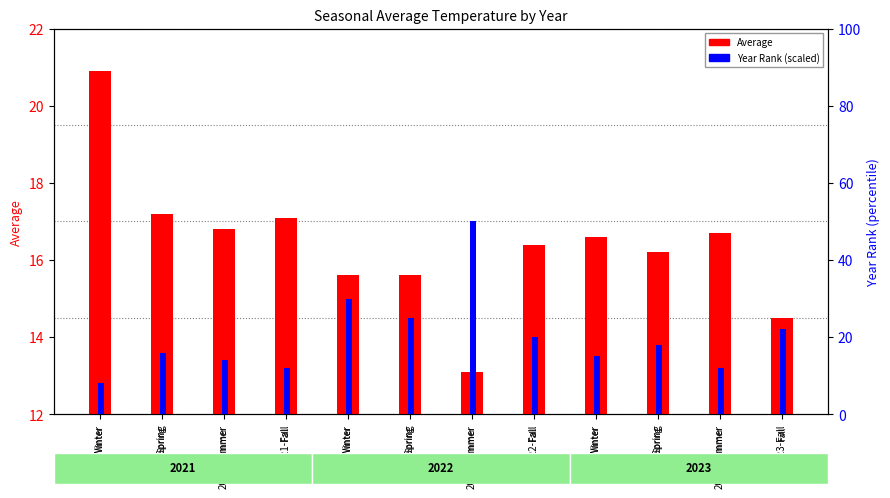

Which series has the largest total across all categories?

Year Rank (scaled)